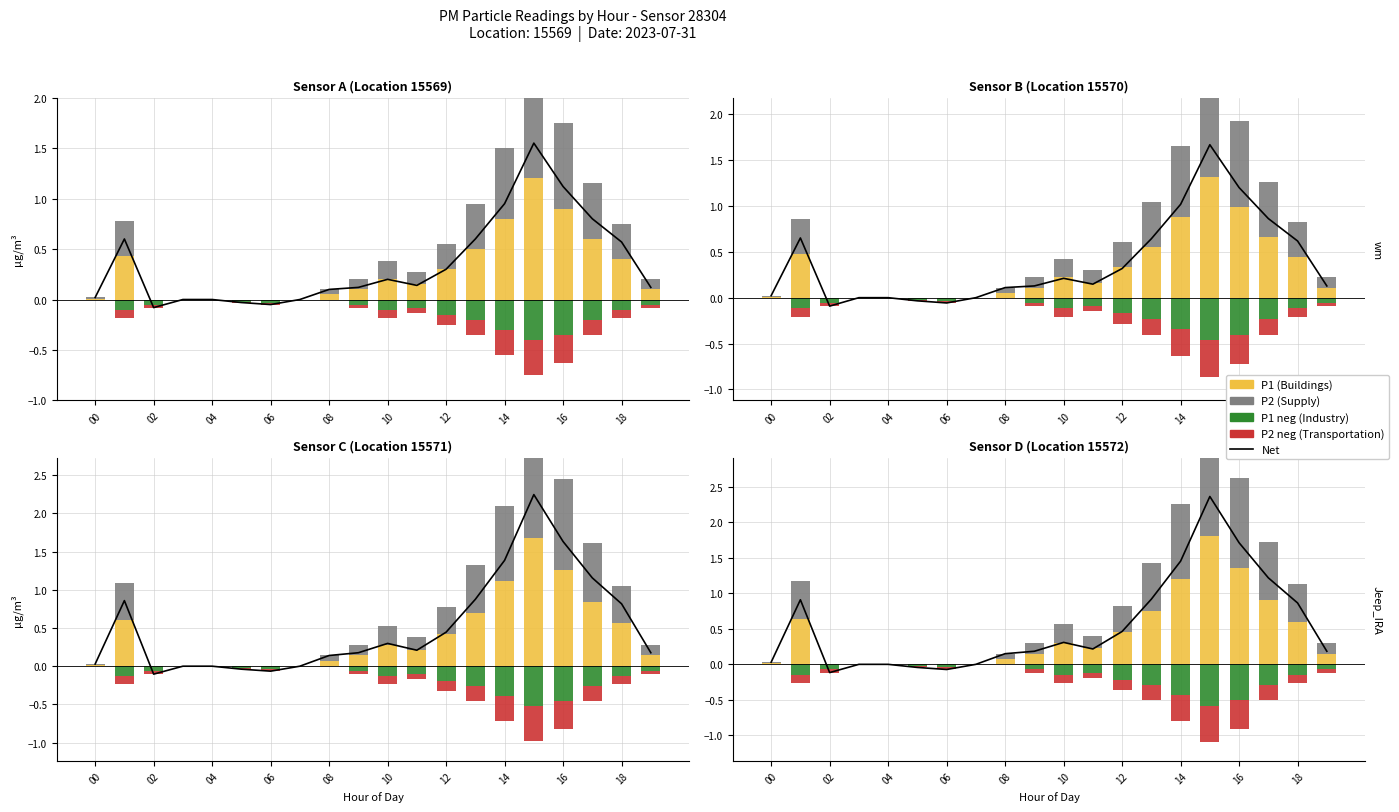

What is the greatest value displayed?

2.4